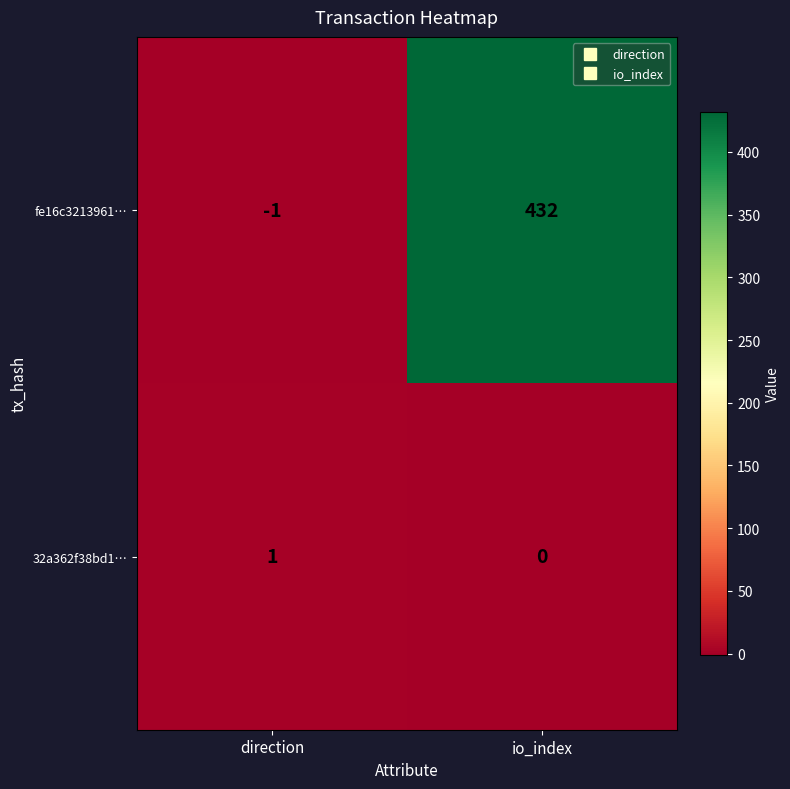

True or false: fe16c3213961… has a value of -2 at direction.

False